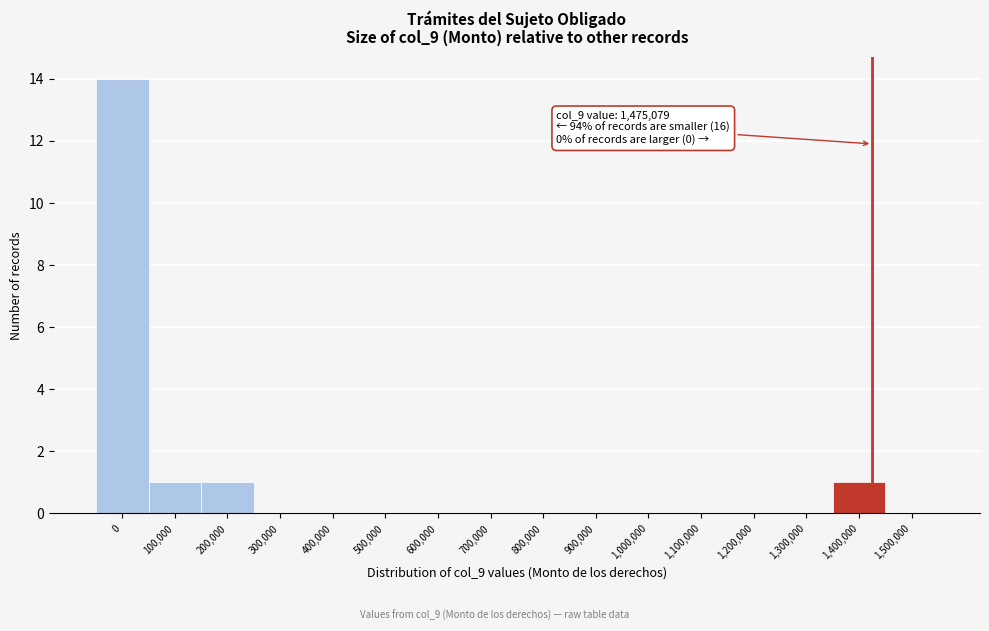

Reading left to right, extract all data points from this chart.

0=14	100,000=1	200,000=1	300,000=0	400,000=0	500,000=0	600,000=0	700,000=0	800,000=0	900,000=0	1,000,000=0	1,100,000=0	1,200,000=0	1,300,000=0	1,400,000=1	1,500,000=0